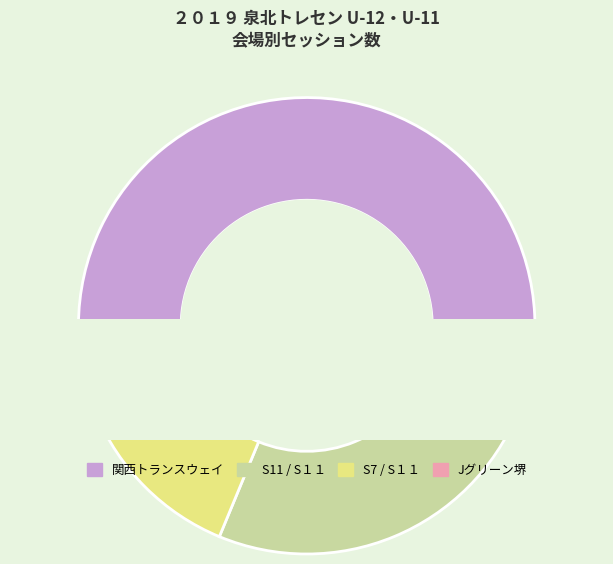

What is the change in value from S11 / S１１ to Jグリーン堺?

-3